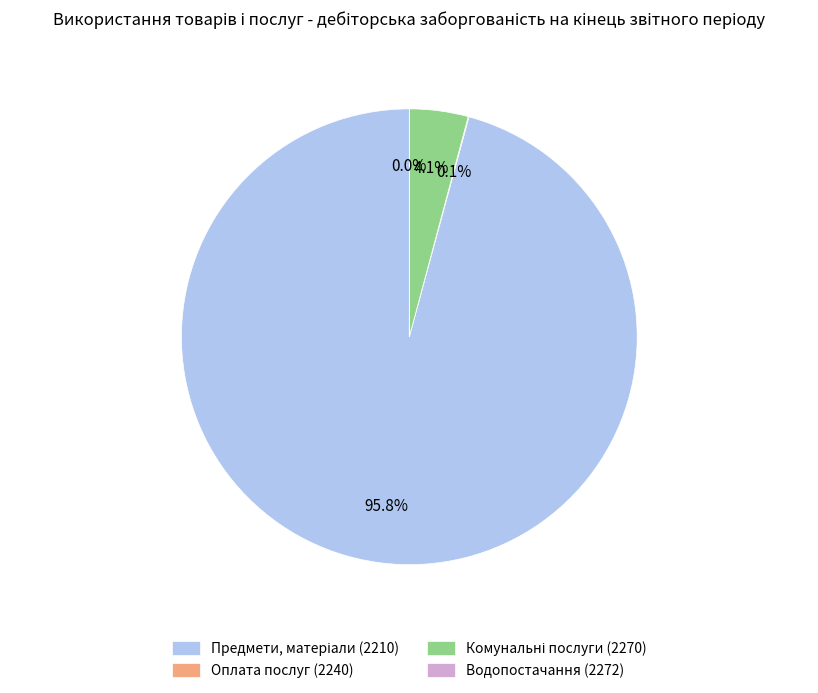

To the nearest percent, what is the average slice percentage?

25%